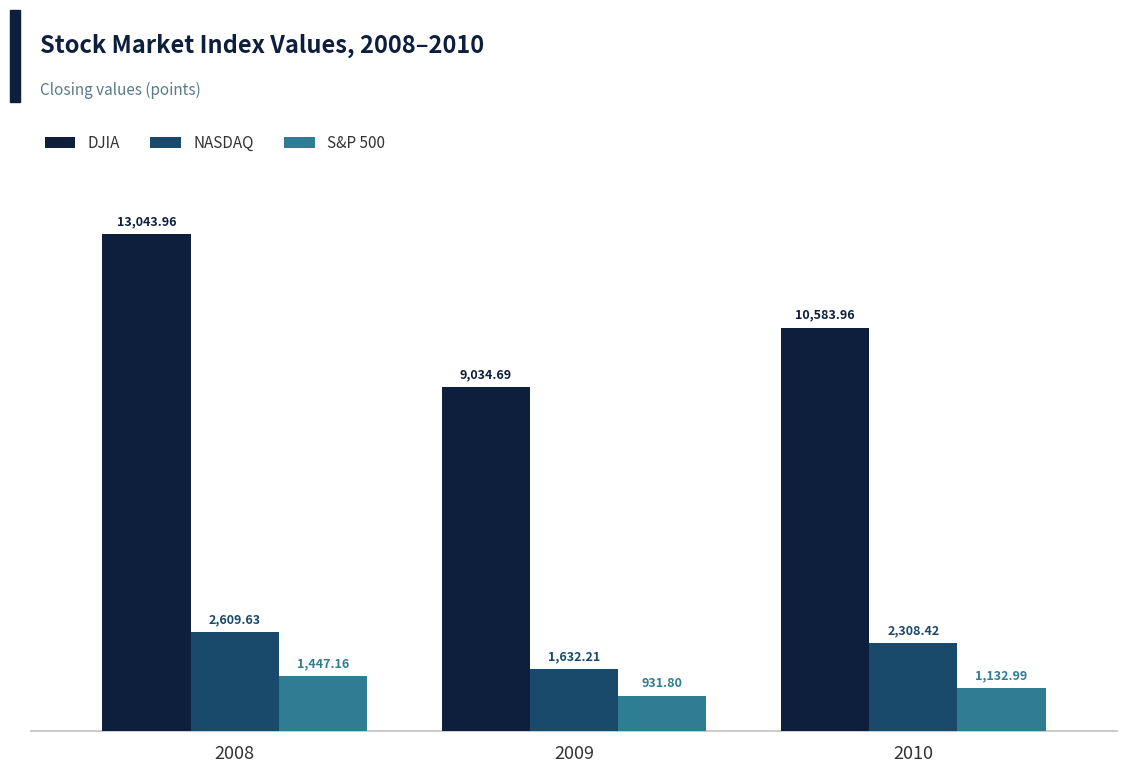

How many data points in DJIA are above 10583?

2